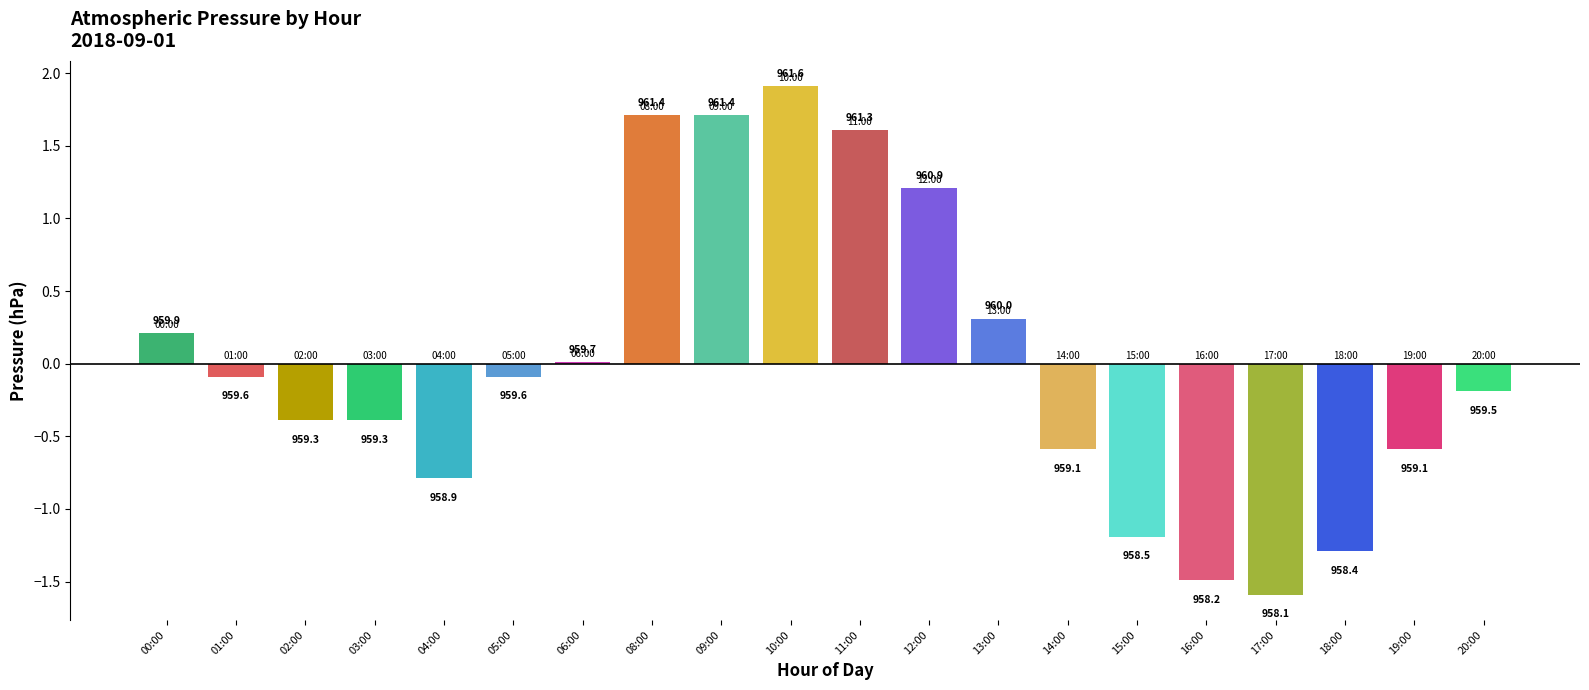

Which label corresponds to the largest value in the chart?

10:00